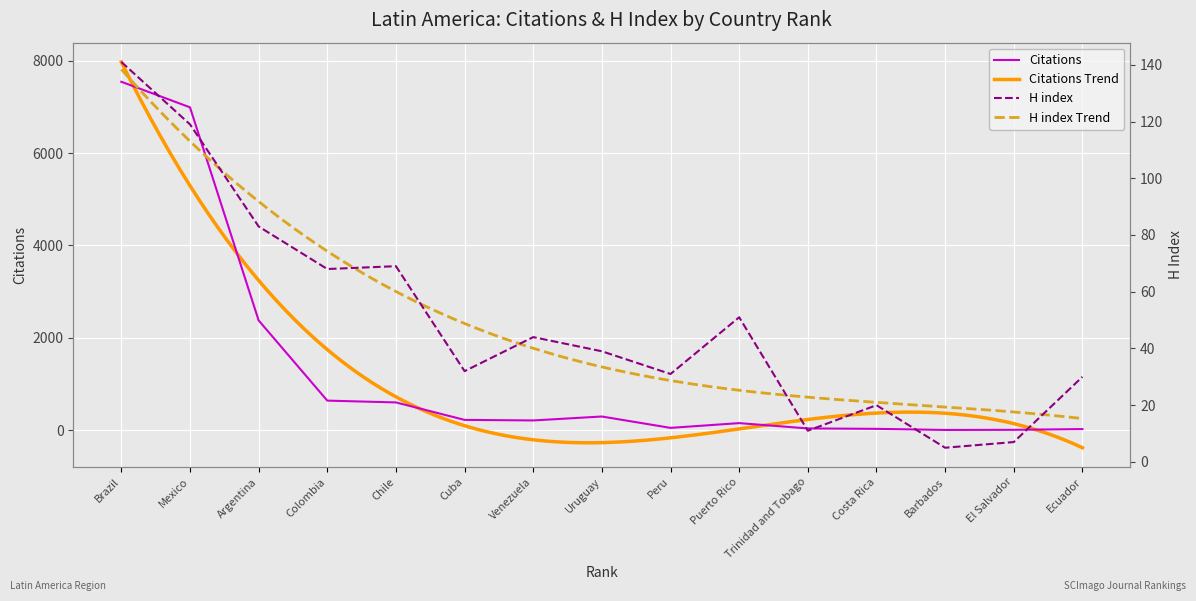

The Citations series shows 3784 at Argentina. True or false?

False